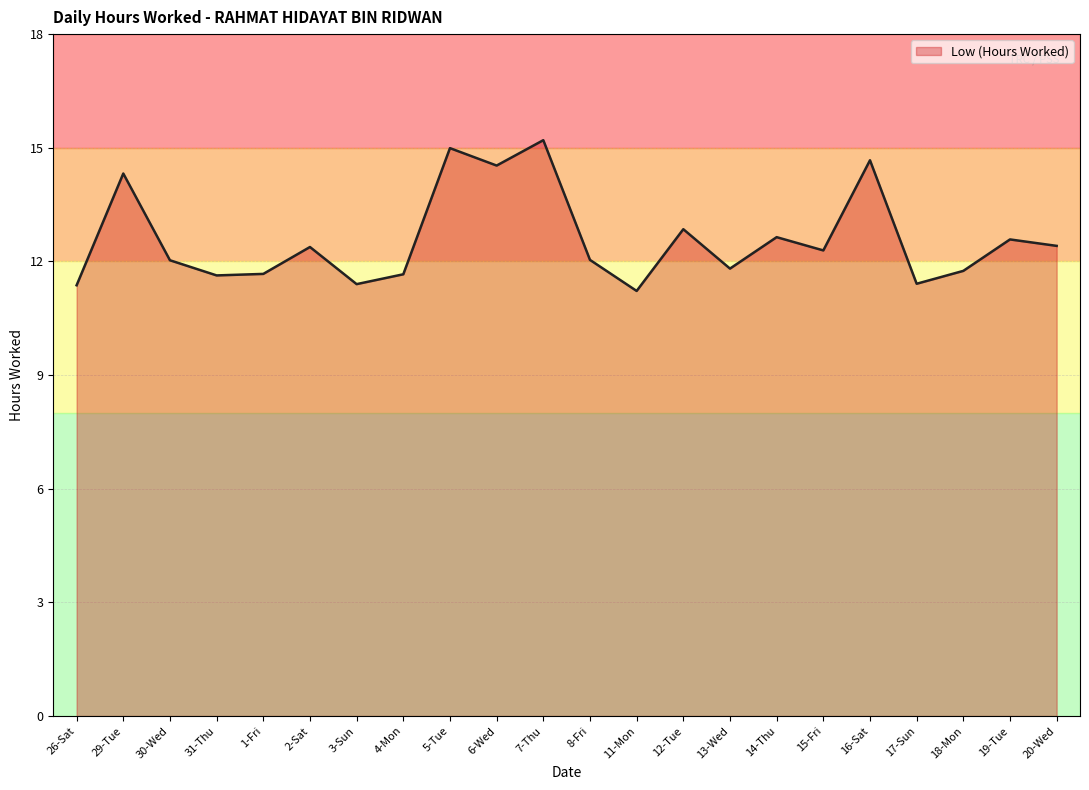

Reading left to right, transcribe all the data shown in this chart.

26-Sat=11.4	29-Tue=14.3	30-Wed=12.0	31-Thu=11.6	1-Fri=11.7	2-Sat=12.4	3-Sun=11.4	4-Mon=11.7	5-Tue=15.0	6-Wed=14.5	7-Thu=15.2	8-Fri=12.0	11-Mon=11.2	12-Tue=12.8	13-Wed=11.8	14-Thu=12.6	15-Fri=12.3	16-Sat=14.7	17-Sun=11.4	18-Mon=11.8	19-Tue=12.6	20-Wed=12.4